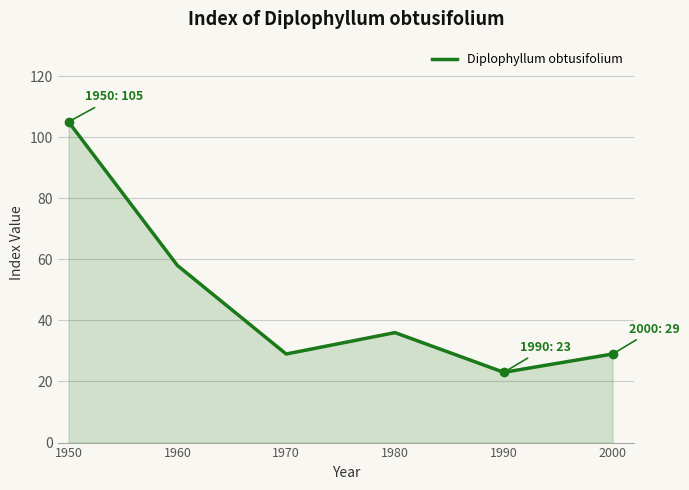

How many series are shown in this chart?

1